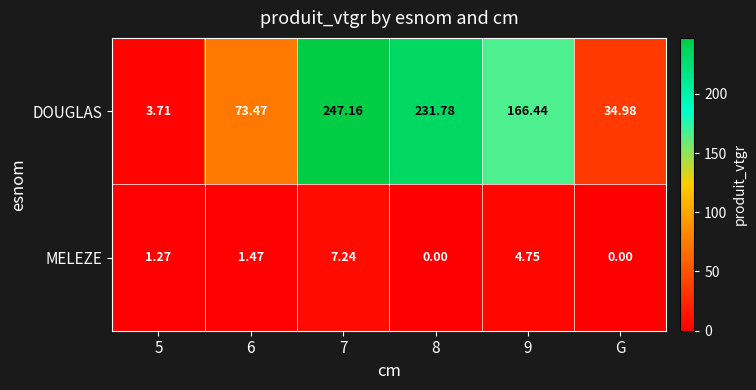

Is the value of MELEZE at 5 greater than the value of DOUGLAS at 6?

No